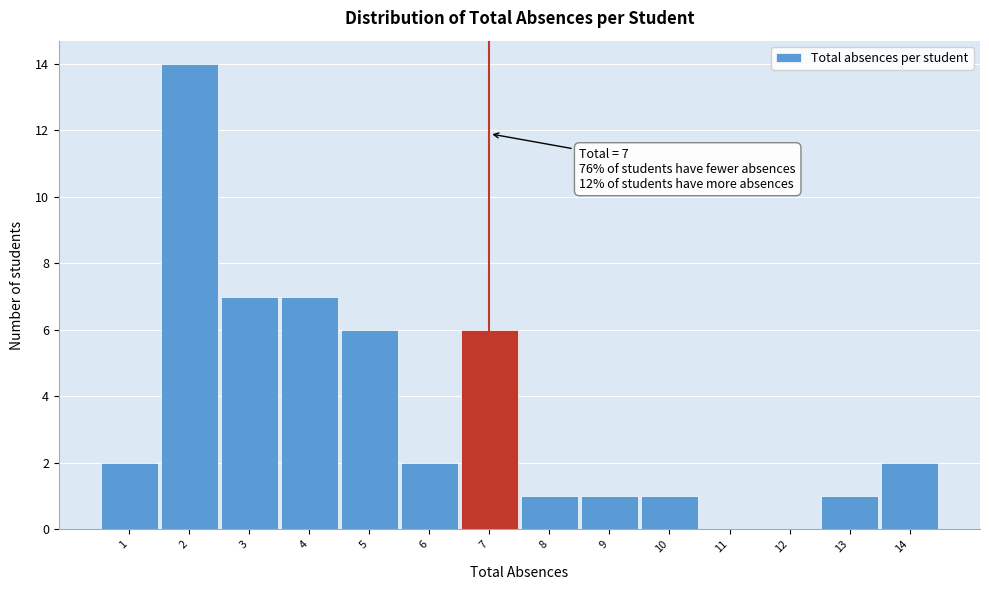

Which range on the x-axis has the tallest bar?

1.5 to 2.5